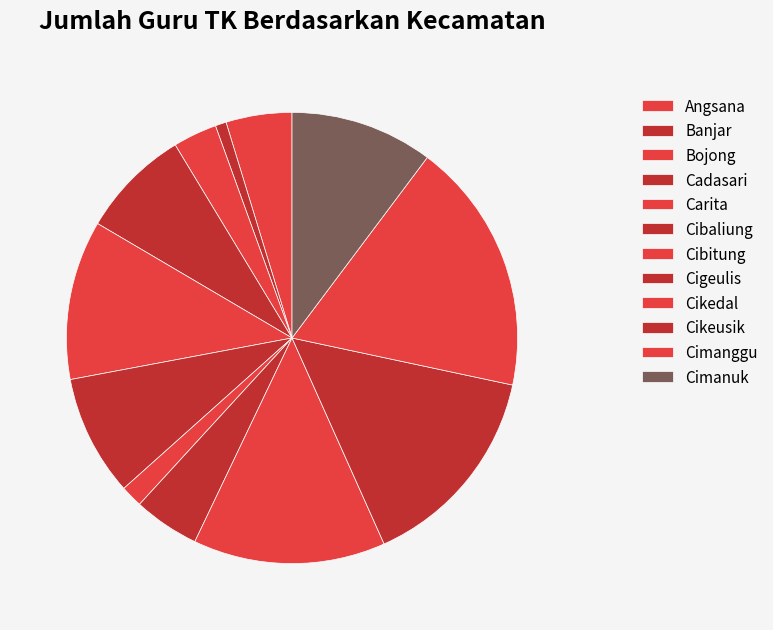

Does Cibitung represent more than half of the total?

No